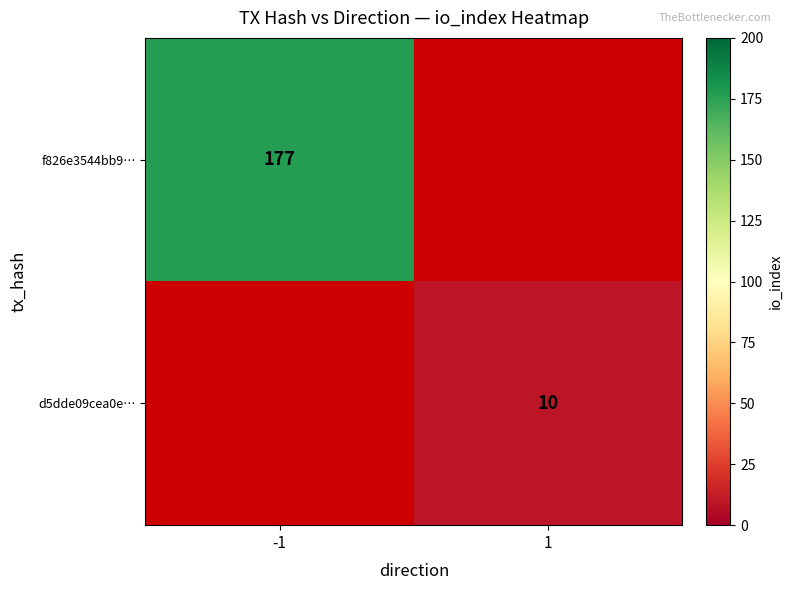

The value of f826e3544bb9… at -1 is 76.5. True or false?

False